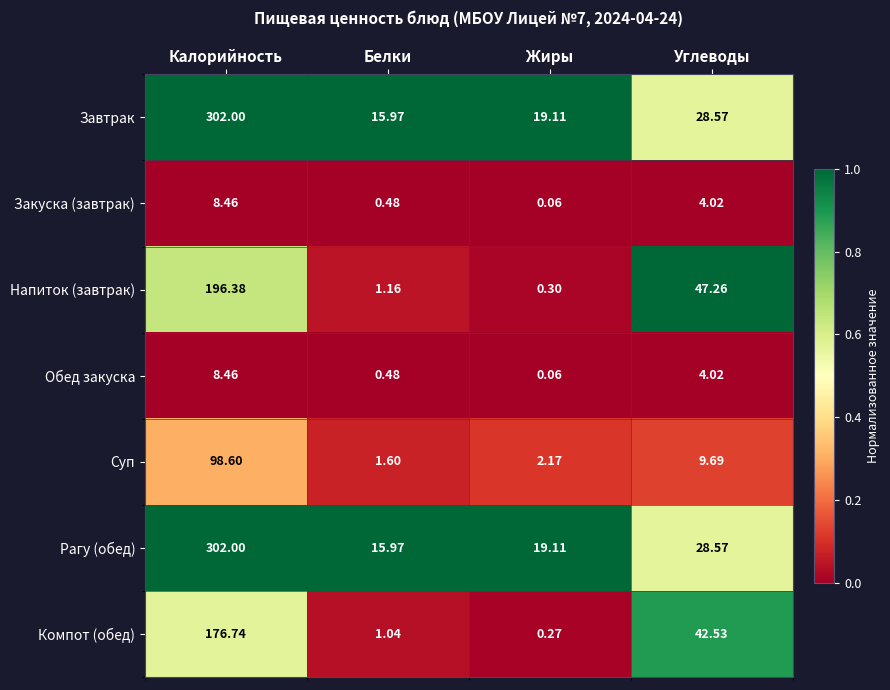

Where is Рагу (обед) nearest to the value 158?

Углеводы